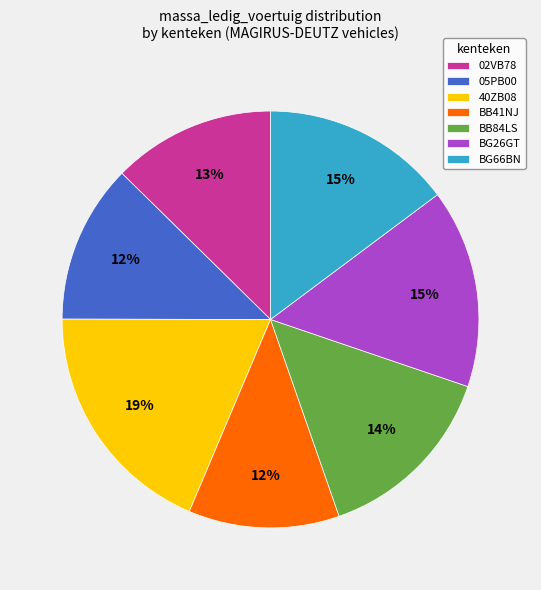

Count the number of slices in the pie.

7